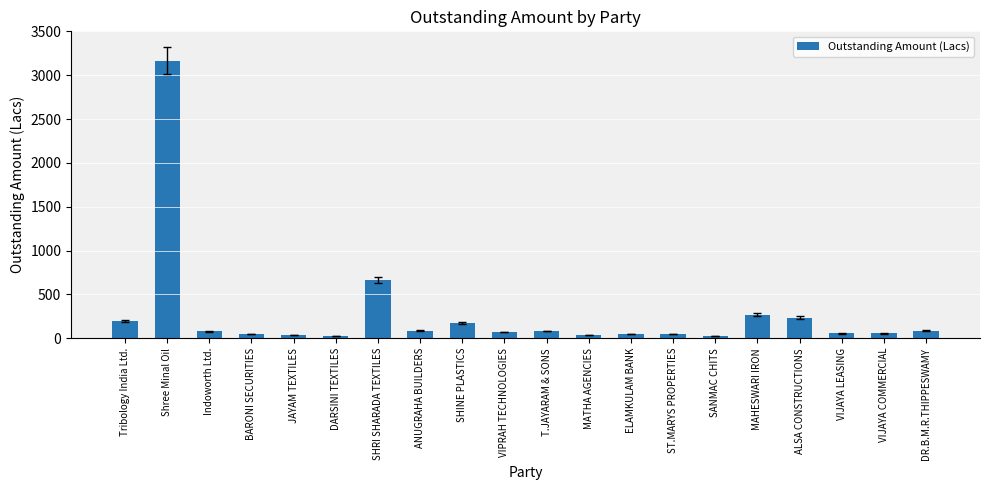

What is the value of the 20th bar from the left?

87.0